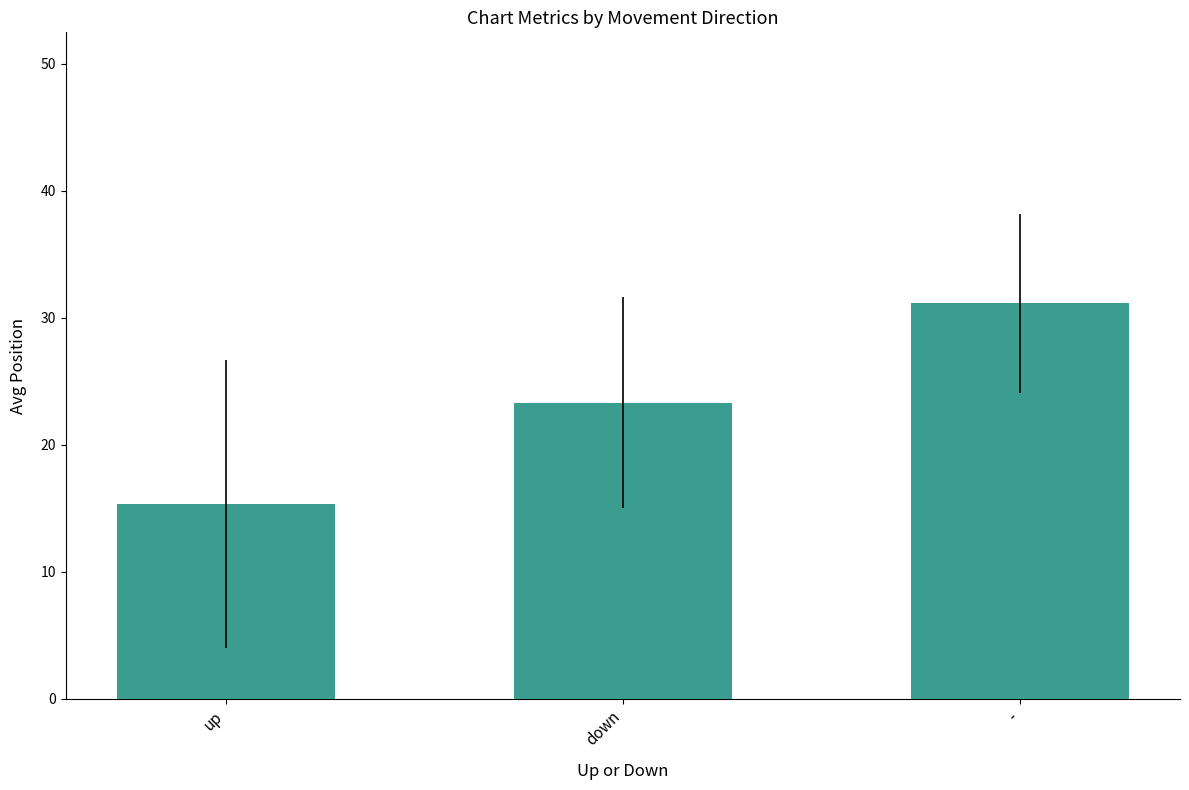

Reading left to right, transcribe all the data shown in this chart.

15.3	23.3	31.1